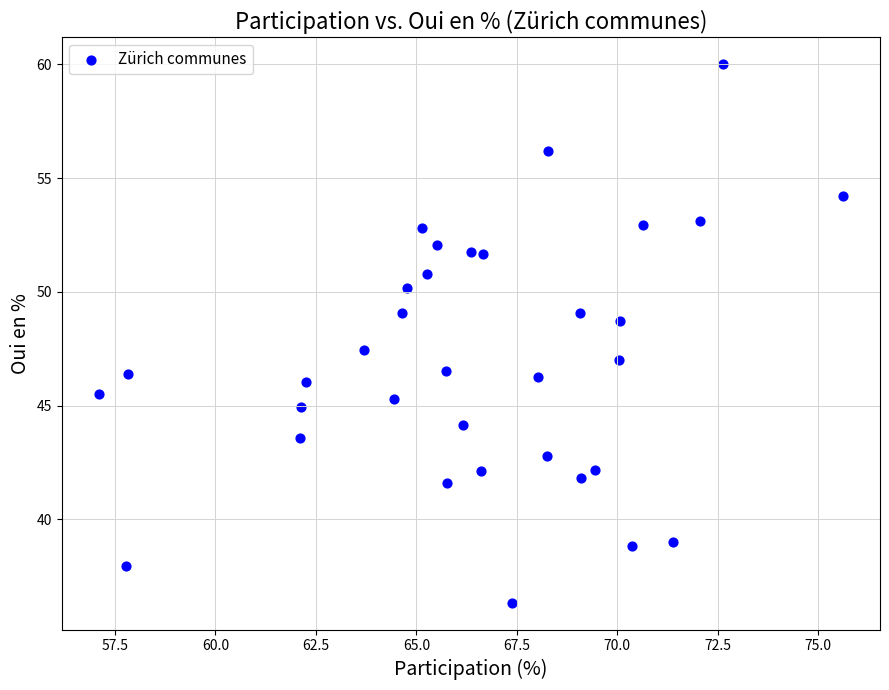

What is the range of X values (max minus min)?

18.5